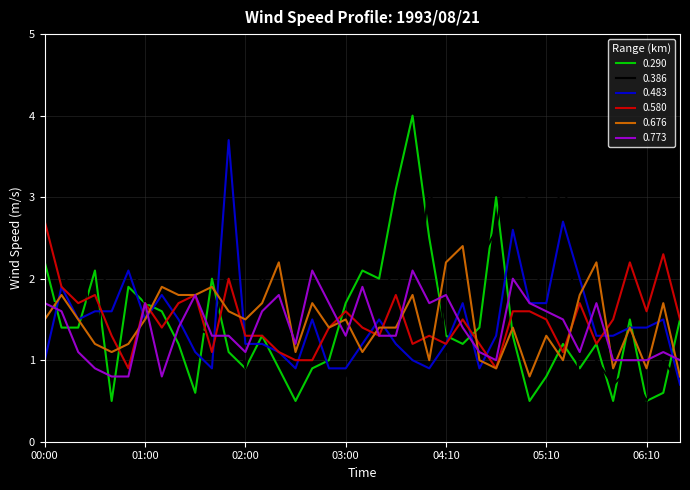

What is the maximum value shown in the chart?

4.0